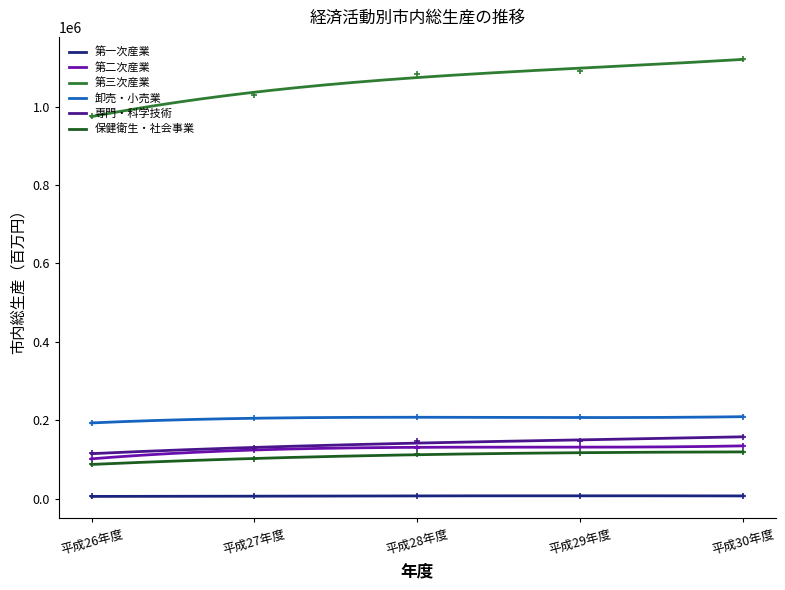

What is the label of the 3rd point from the left?

平成28年度